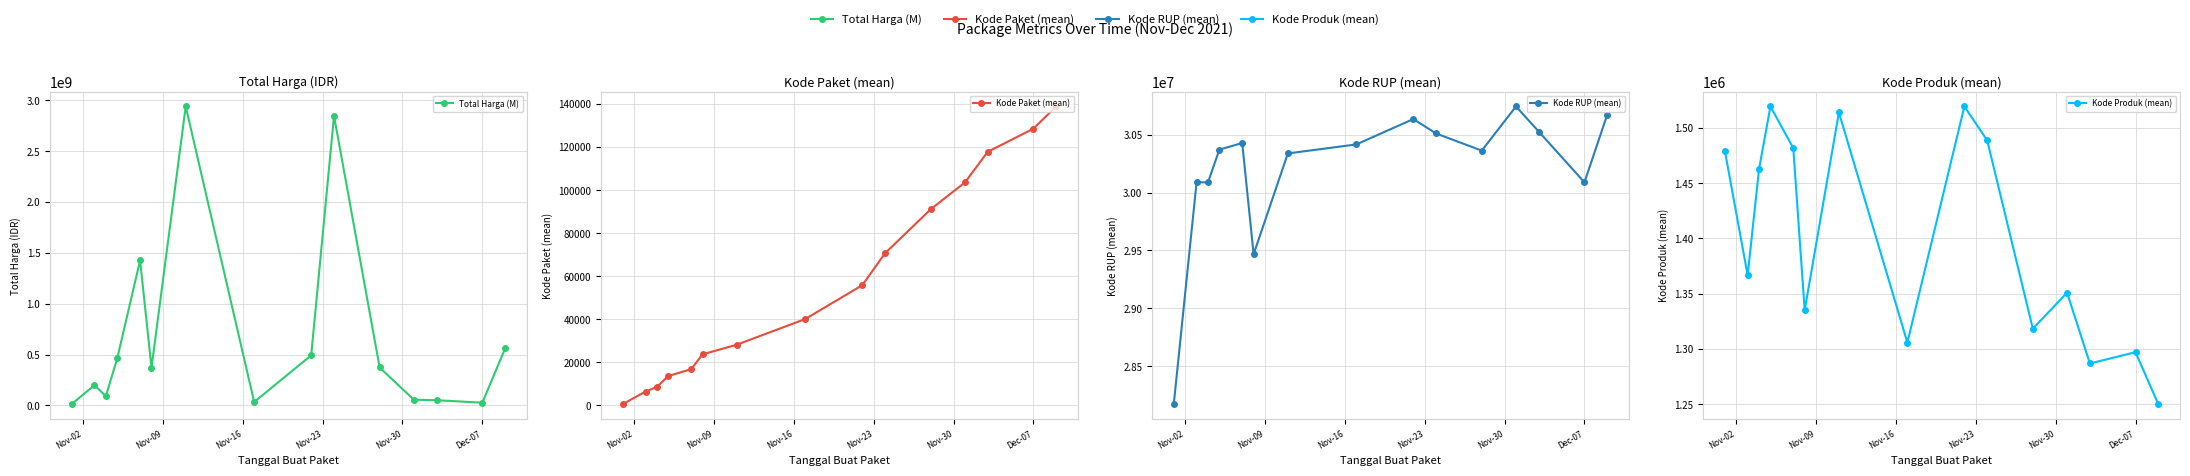

At which label does Kode Produk (mean) first exceed 1366617?

Nov-02